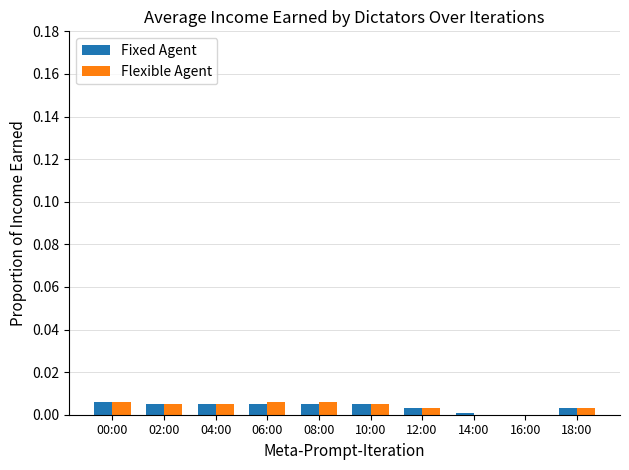

The value of Fixed Agent at 12:00 is 0.0. True or false?

True